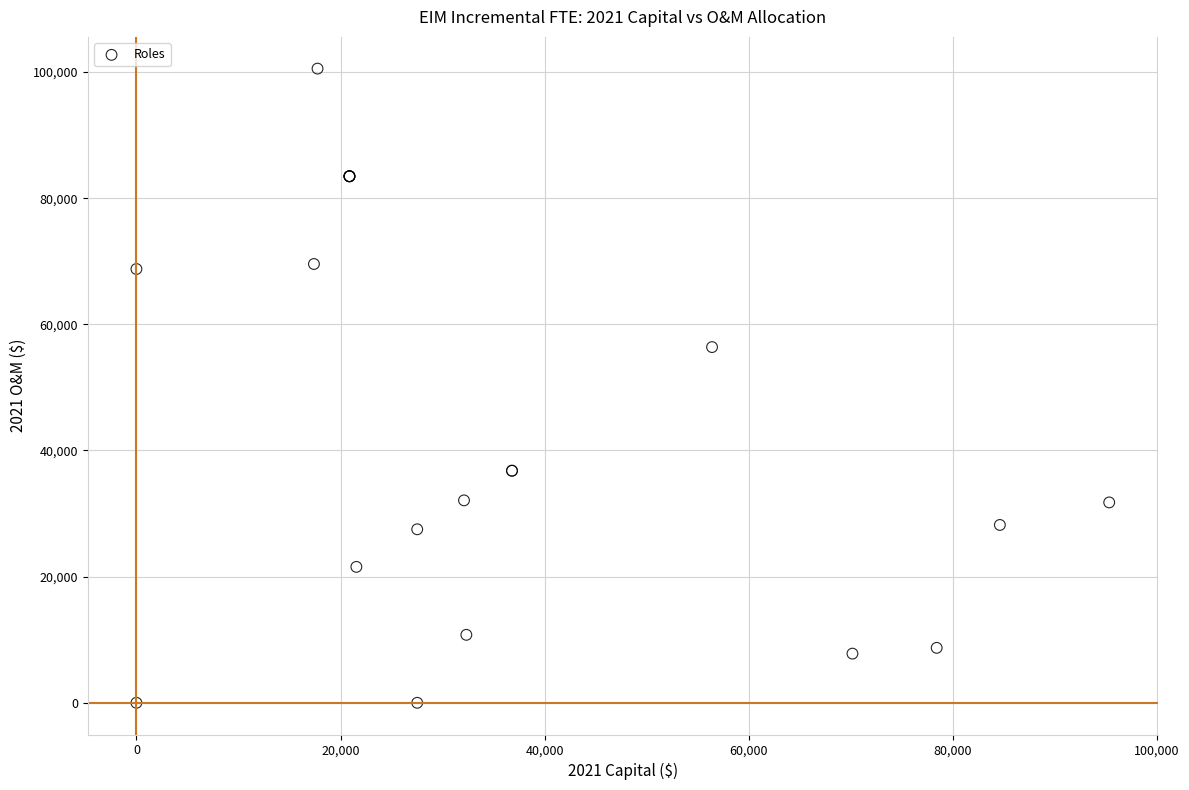

What Y value in the scatter plot is closest to 50272?

56393.3